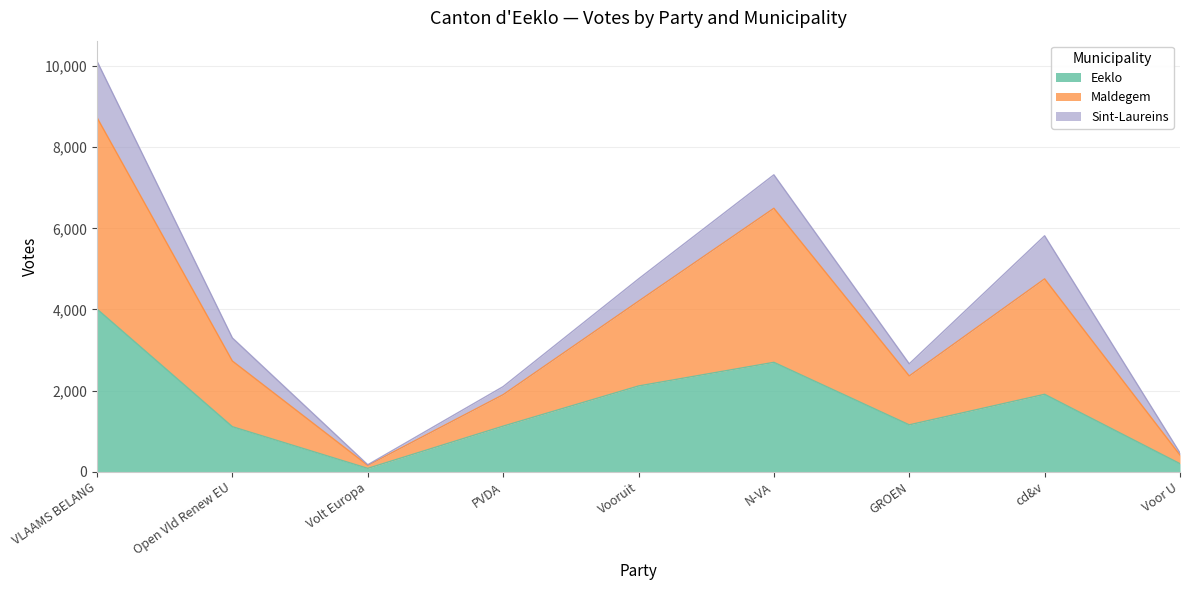

Which has a higher value, Volt Europa or Open Vld Renew EU?

Open Vld Renew EU